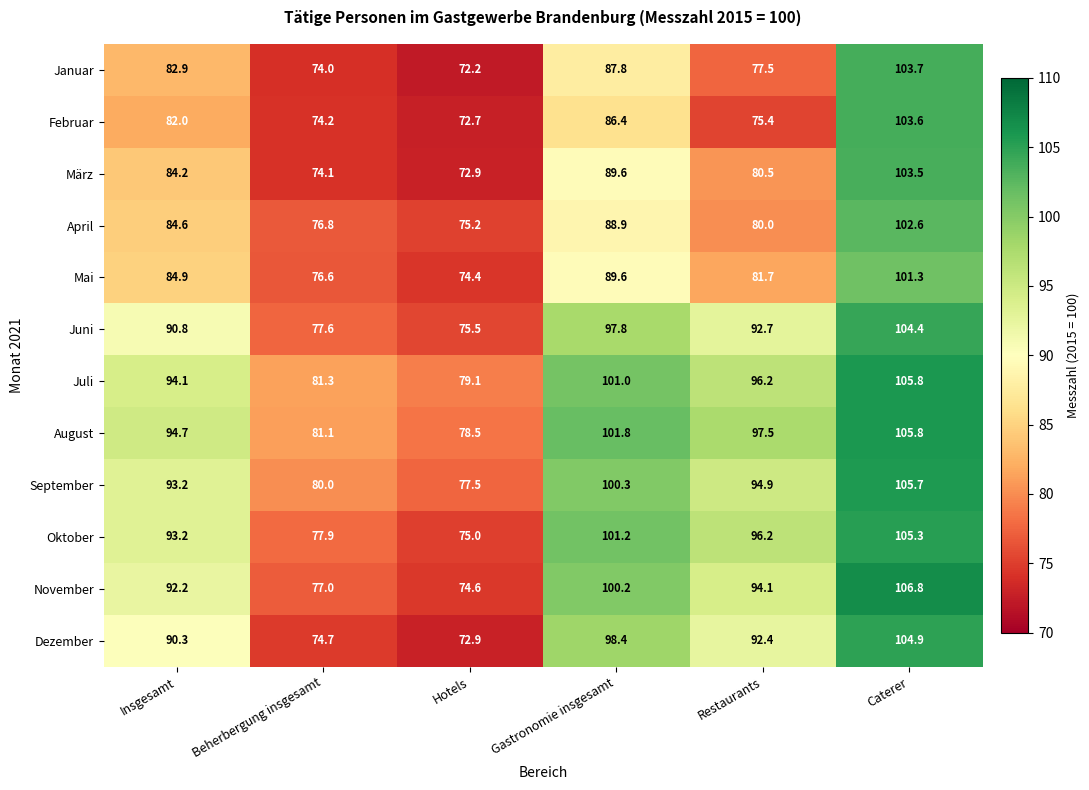

How many distinct data groups are displayed?

12